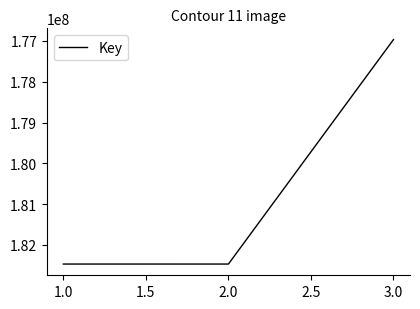

What is the difference between the values at 3.0 and 1.0?

5498538